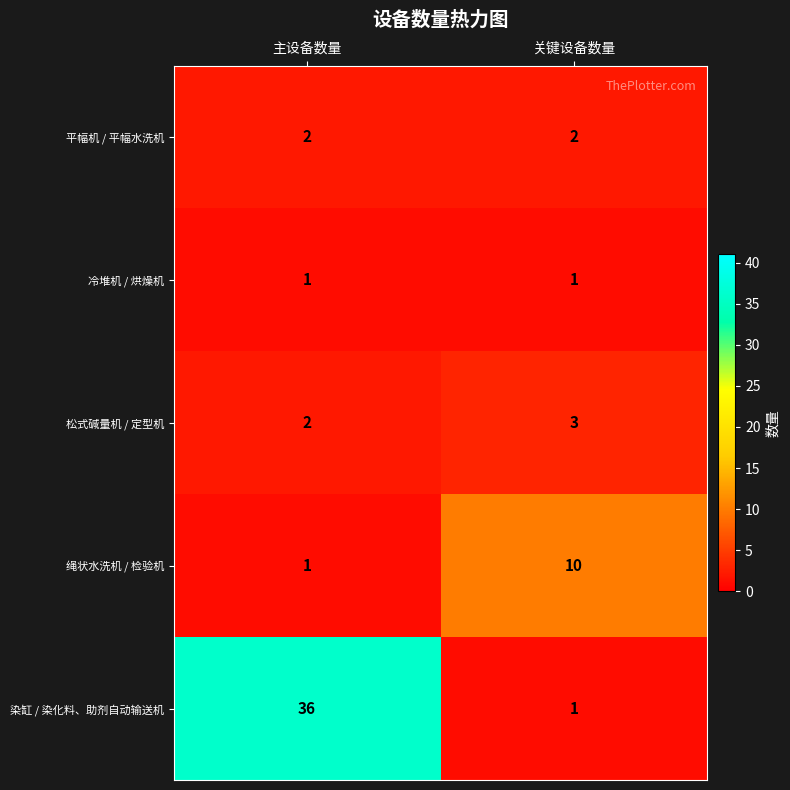

At which category is the sum across all series the highest?

主设备数量